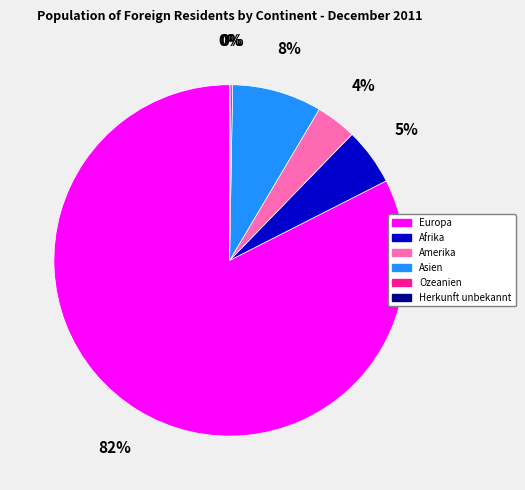

Is the sum of Amerika and Europa greater than half?

Yes